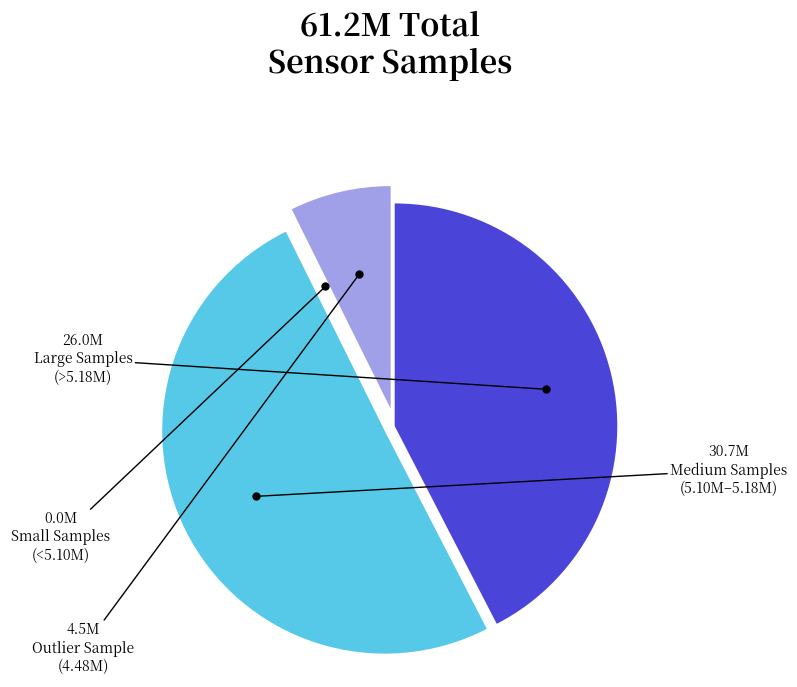

Is there any slice that represents more than half of the pie?

Yes